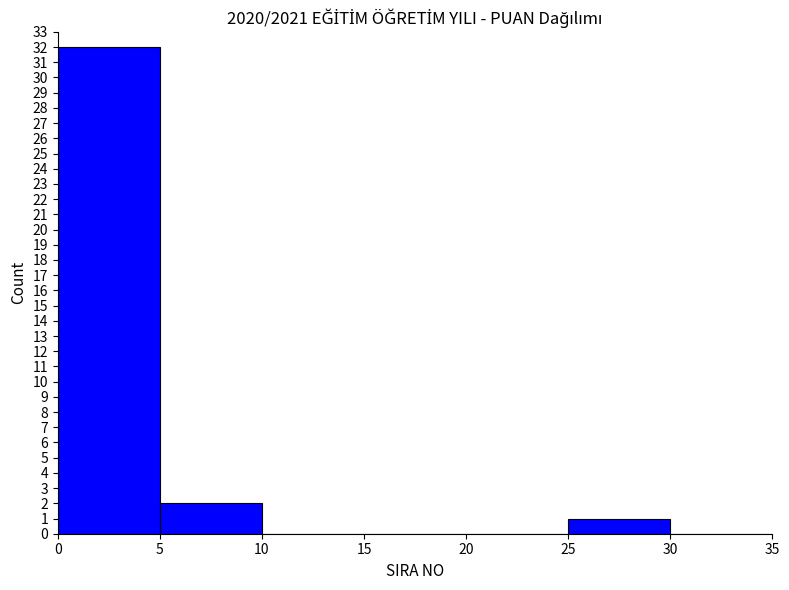

Count the number of data series in this chart.

1